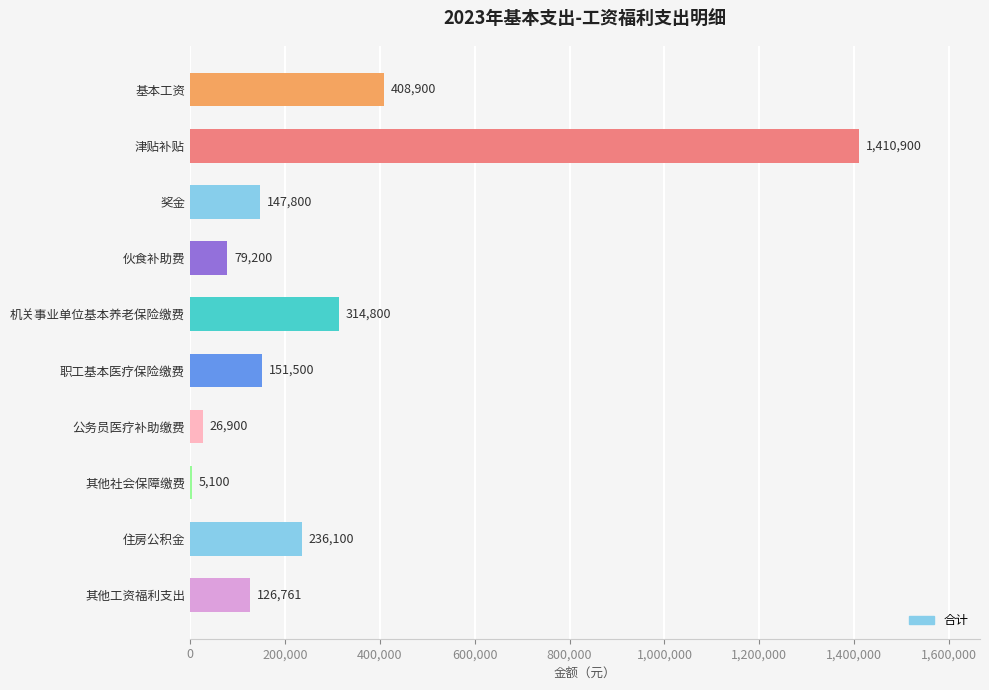

Rank the categories by value from lowest to highest.

其他社会保障缴费, 公务员医疗补助缴费, 伙食补助费, 其他工资福利支出, 奖金, 职工基本医疗保险缴费, 住房公积金, 机关事业单位基本养老保险缴费, 基本工资, 津贴补贴